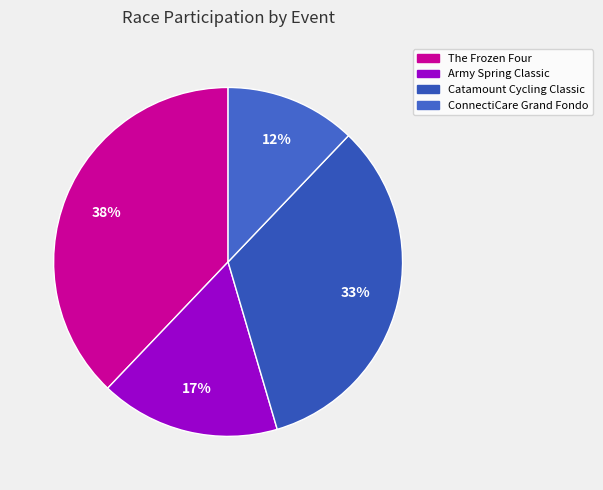

What portion of the pie excludes ConnectiCare Grand Fondo?

87.9%